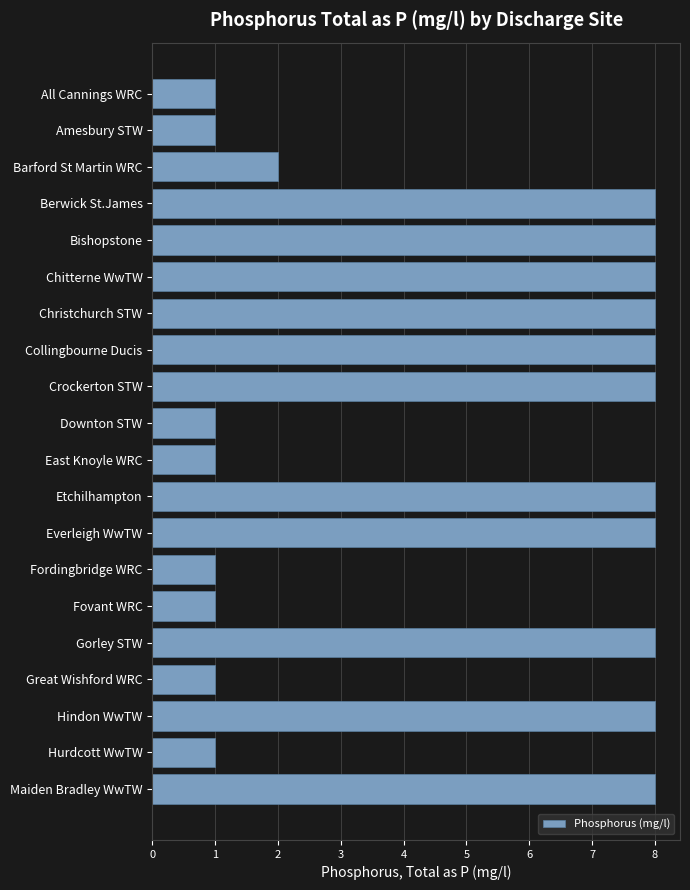

What position from the bottom is All Cannings WRC?

20